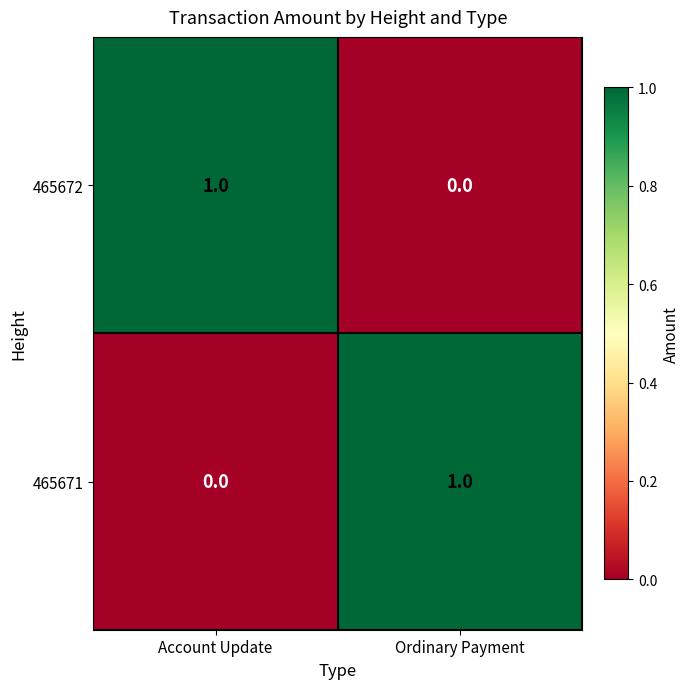

At Ordinary Payment, list the series in order from smallest to largest.

465672, 465671